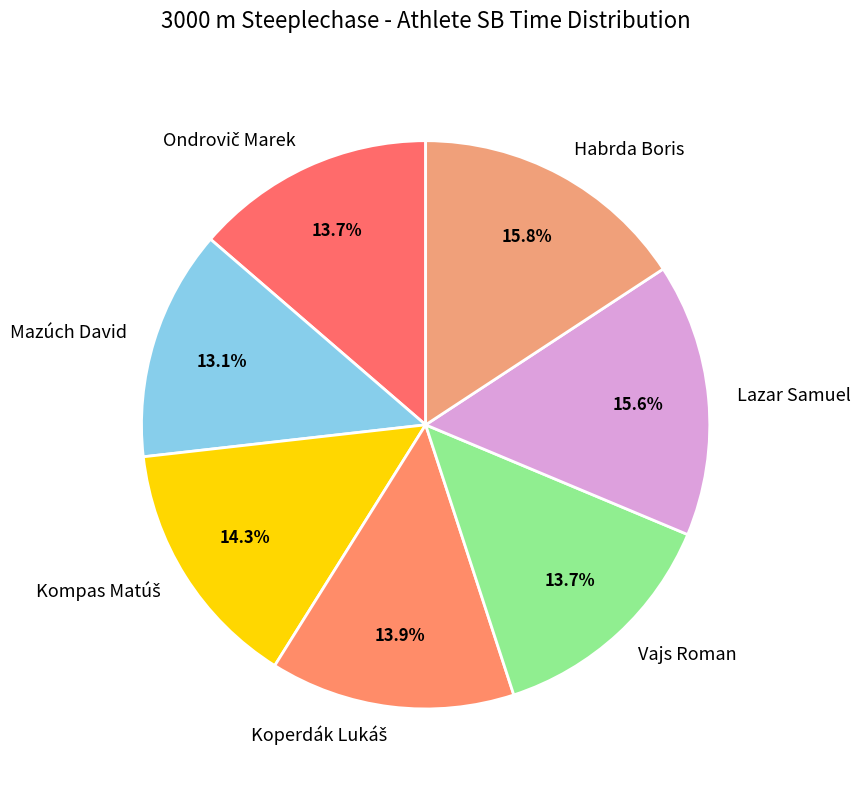

How much of the chart is everything except Habrda Boris?

84.2%